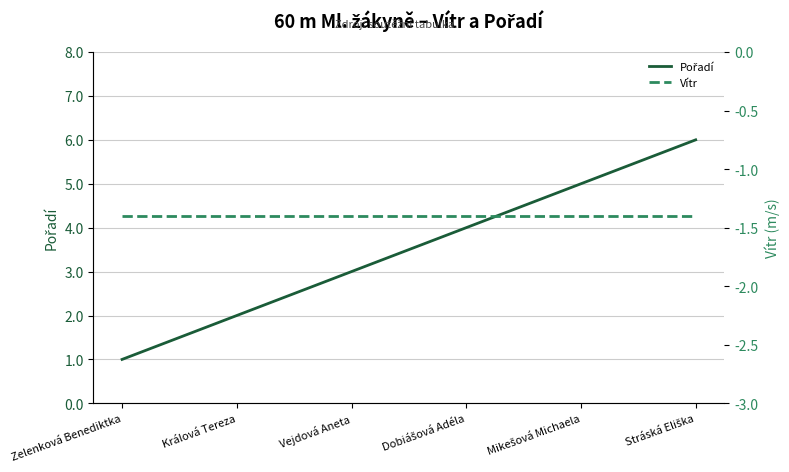

True or false: Pořadí has a value of 4.7 at Vejdová Aneta.

False